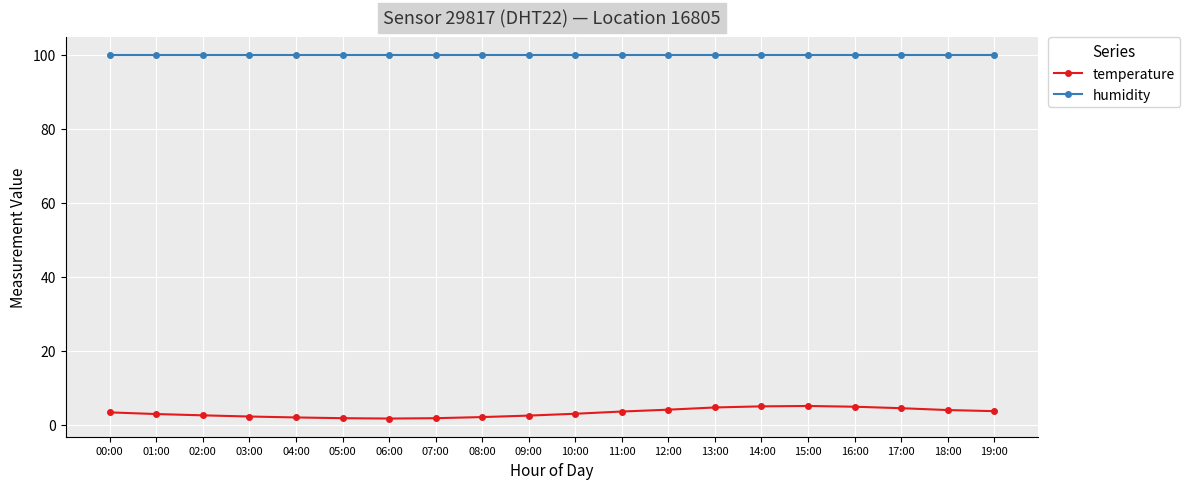

What is the maximum value shown in the chart?

99.9